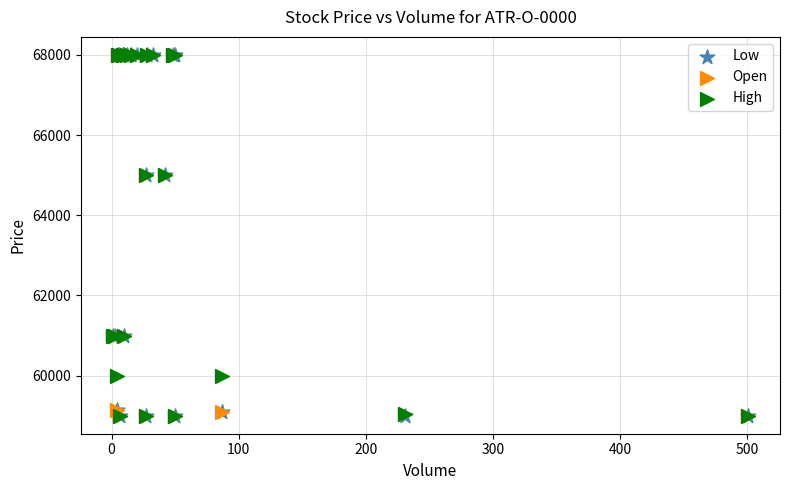

What are all the series names shown in the legend?

Low, Open, High